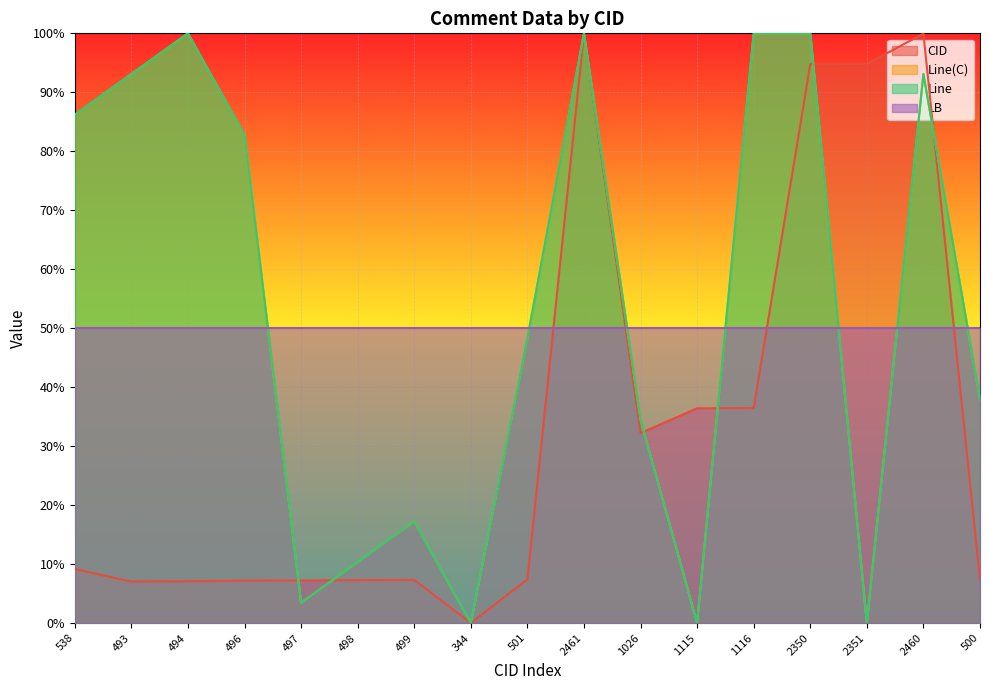

Does the chart display data point markers on the line(s)?

No